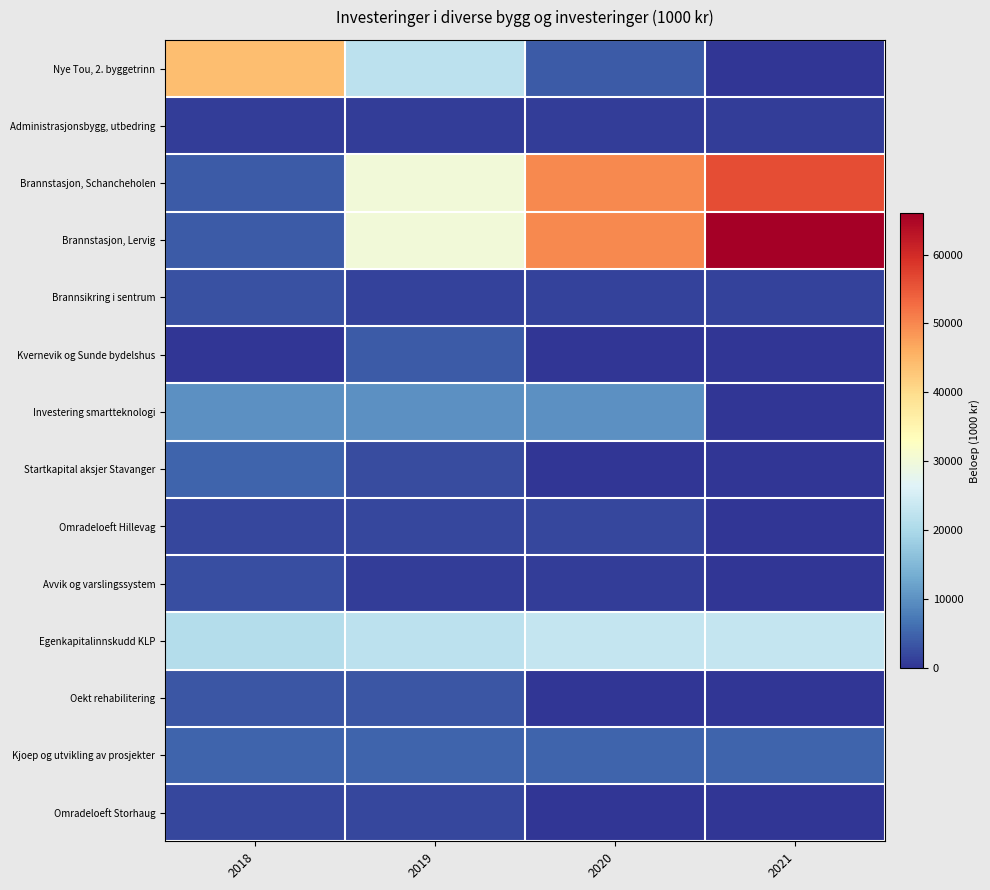

Reading left to right, list all the values displayed in this chart.

Nye Tou, 2. byggetrinn: 2018=44000	2019=22000	2020=4000	2021=0
Administrasjonsbygg, utbedring: 2018=1000	2019=1000	2020=1000	2021=1000
Brannstasjon, Schancheholen: 2018=4000	2019=30000	2020=50000	2021=56000
Brannstasjon, Lervig: 2018=4000	2019=30000	2020=50000	2021=66000
Brannsikring i sentrum: 2018=3000	2019=1500	2020=1500	2021=1500
Kvernevik og Sunde bydelshus: 2018=0	2019=4000	2020=0	2021=0
Investering smartteknologi: 2018=10000	2019=10000	2020=10000	2021=0
Startkapital aksjer Stavanger: 2018=5000	2019=2500	2020=0	2021=0
Omradeloeft Hillevag: 2018=2000	2019=2000	2020=2000	2021=0
Avvik og varslingssystem: 2018=2800	2019=800	2020=800	2021=0
Egenkapitalinnskudd KLP: 2018=21100	2019=22100	2020=23100	2021=23100
Oekt rehabilitering: 2018=3500	2019=3500	2020=0	2021=0
Kjoep og utvikling av prosjekter: 2018=5000	2019=5000	2020=5000	2021=5000
Omradeloeft Storhaug: 2018=2000	2019=2000	2020=0	2021=0